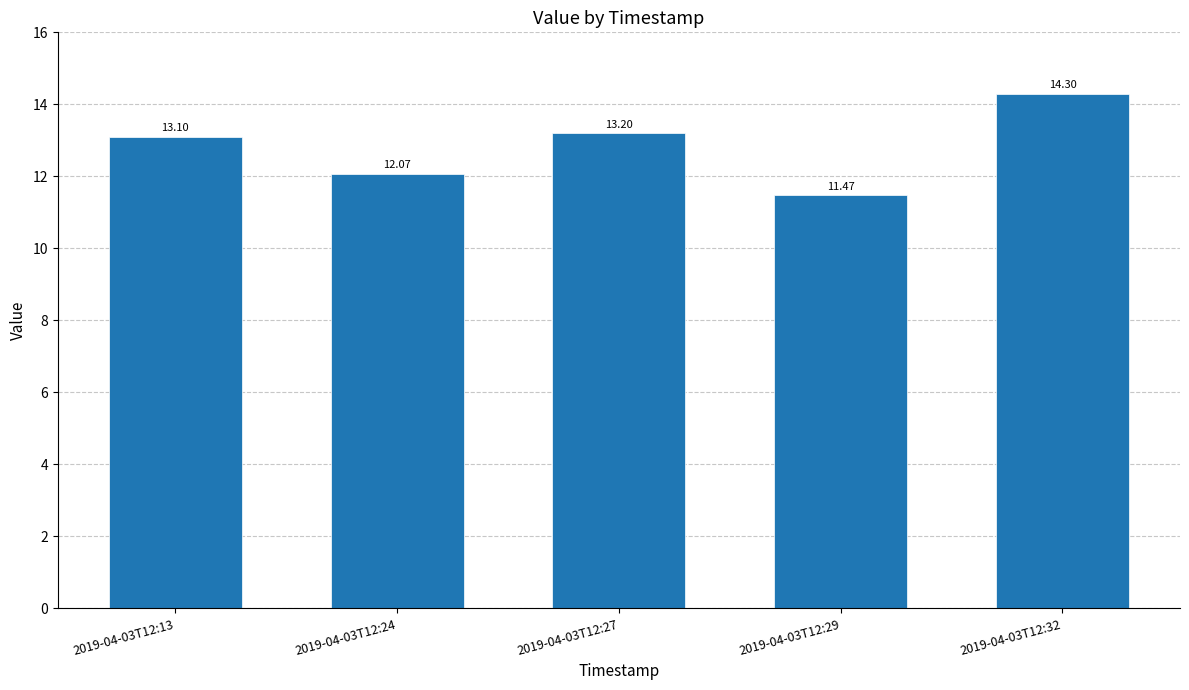

What is the change in value from 2019-04-03T12:13 to 2019-04-03T12:29?

-1.6